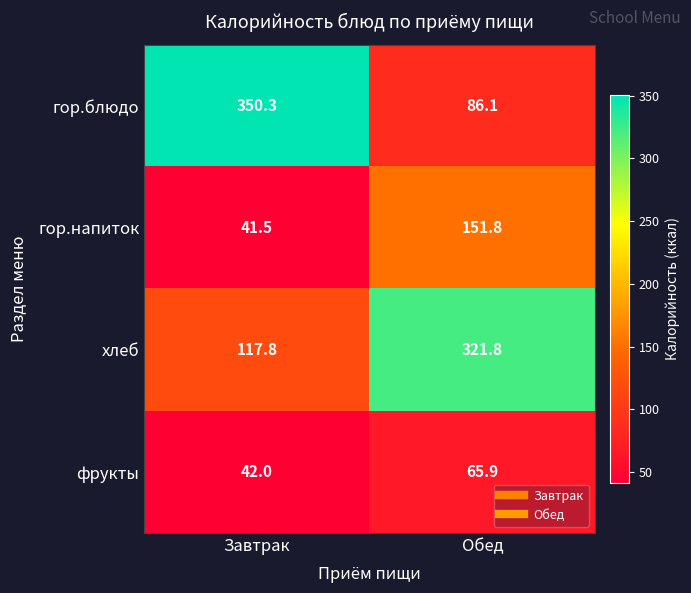

Where is гор.блюдо nearest to the value 218?

Обед